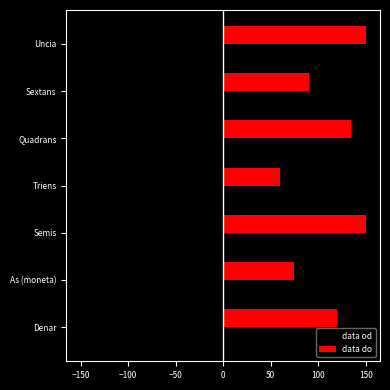

Rank the series by their maximum value, from lowest to highest.

data od, data do